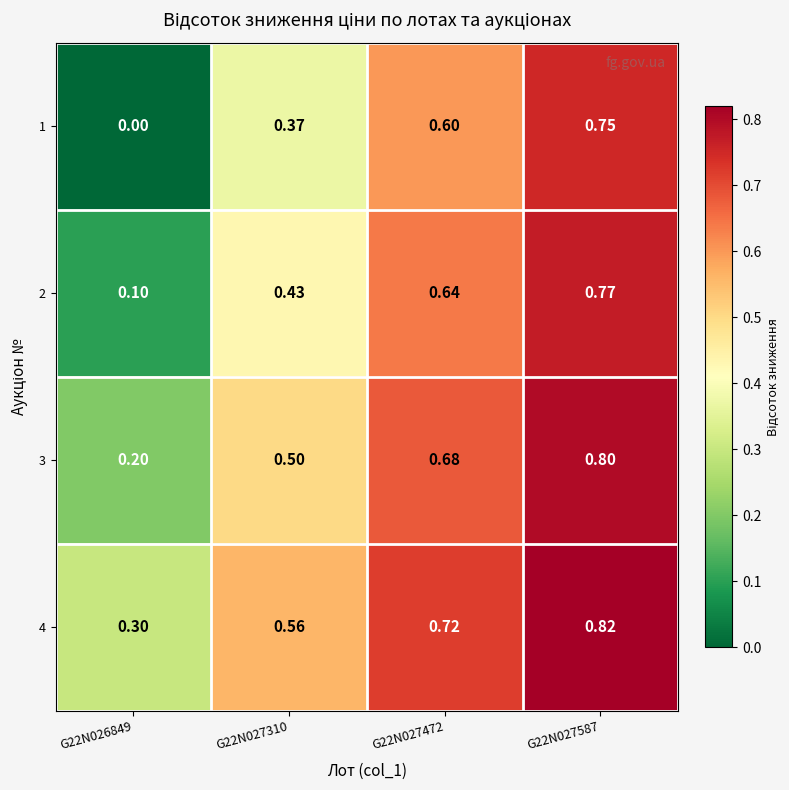

What is the greatest value displayed?

0.8